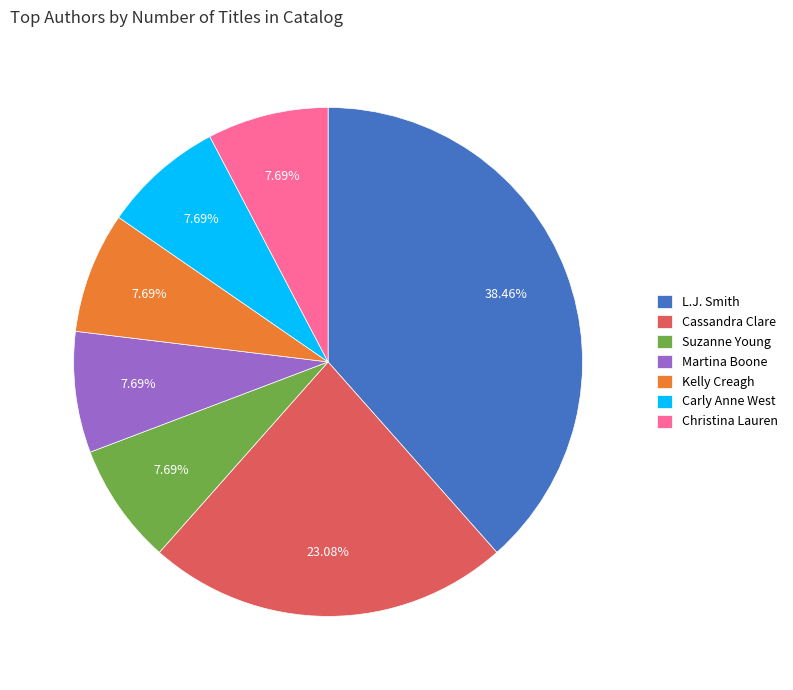

To the nearest percent, what percentage of the pie is Martina Boone?

8%